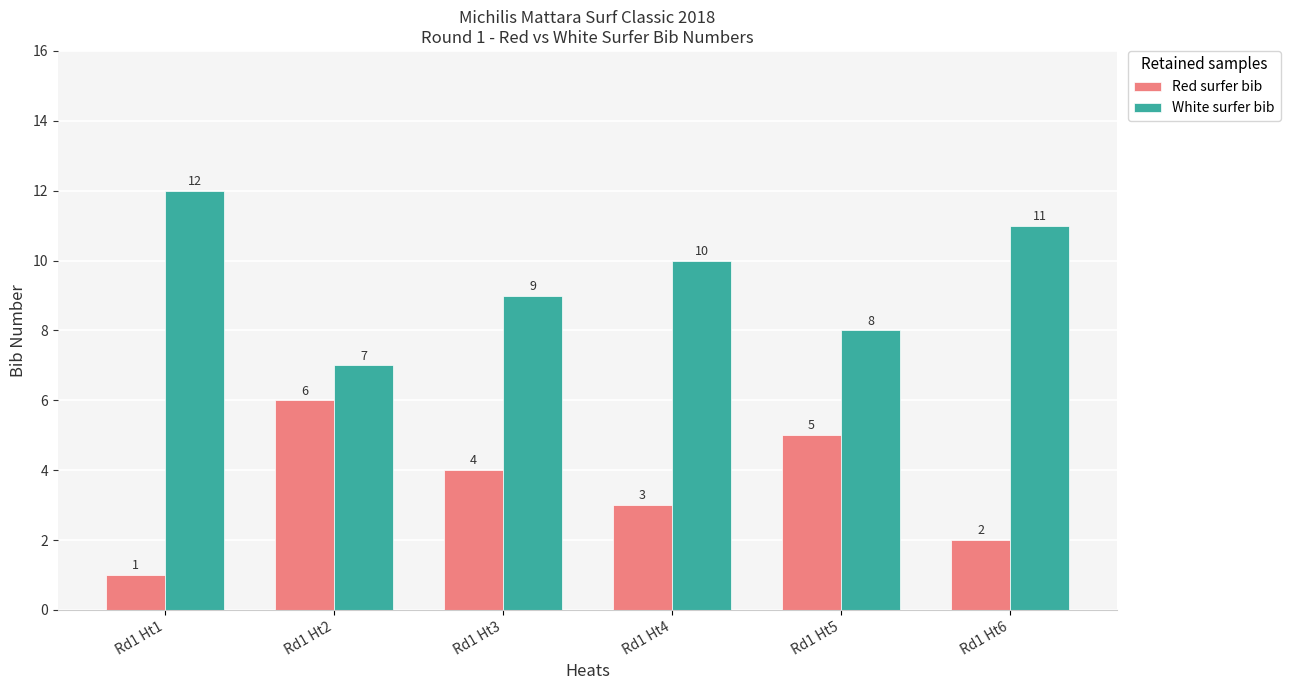

What is the lowest value of the Red surfer bib series?

1